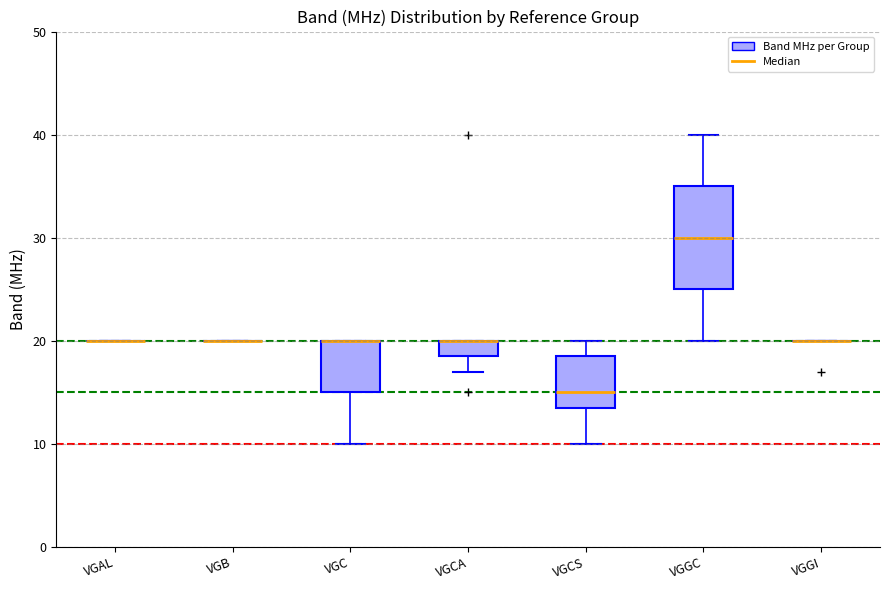

Reading left to right, read every box against the y-axis: the position of its median line, the range the box covers, and the ends of its whiskers. The values are not printed on the chart, so give them approximately, as read against the axis.

VGAL: box collapsed to a line at 20, whiskers 20 to 20
VGB: box collapsed to a line at 20, whiskers 20 to 20
VGC: median 20 (drawn on the box's upper edge), box 15 to 20, whiskers 10 to 20
VGCA: median 20 (drawn on the box's upper edge), box 19 to 20, whiskers 17 to 20
VGCS: median 15, box 14 to 19, whiskers 10 to 20
VGGC: median 30, box 25 to 35, whiskers 20 to 40
VGGI: box collapsed to a line at 20, whiskers 20 to 20